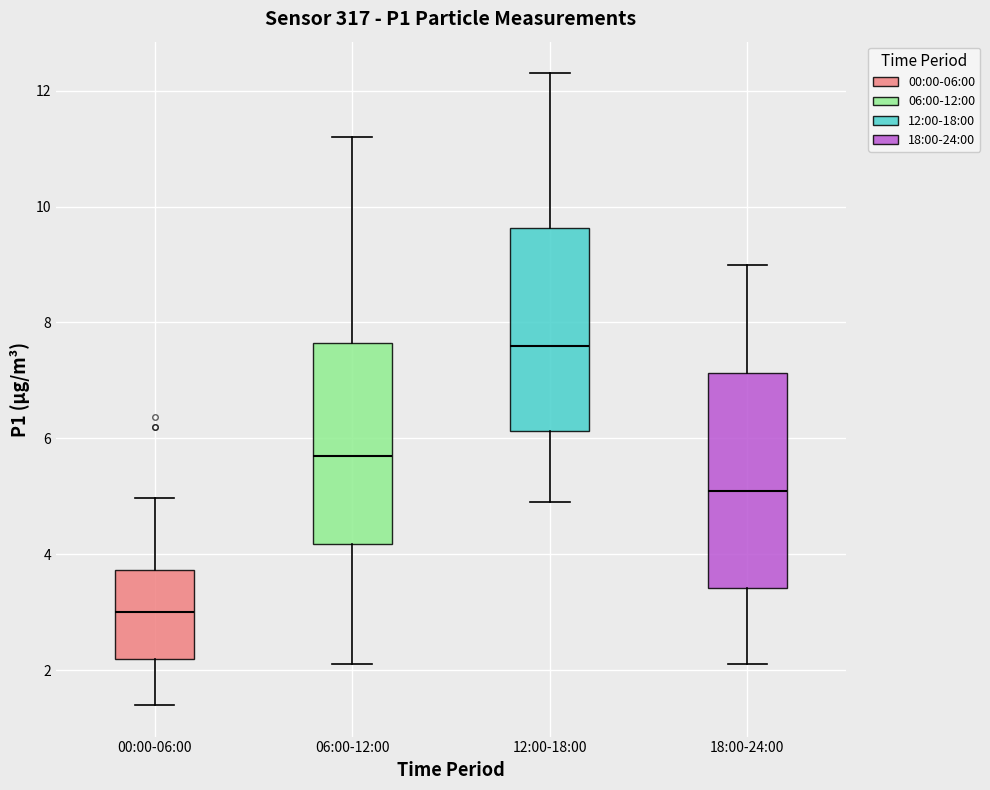

Comparing the boxes themselves (not the whiskers), which one is the tallest?

18:00-24:00